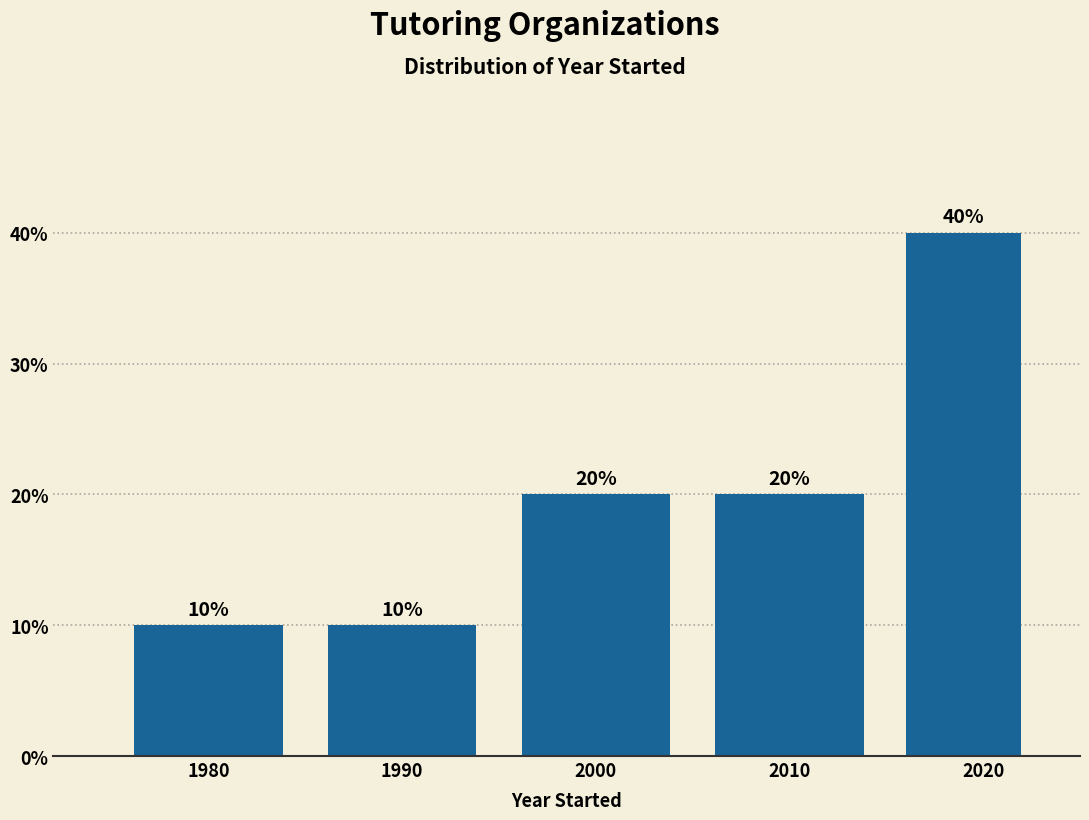

Reading left to right, extract all data points from this chart.

10	10	20	20	40